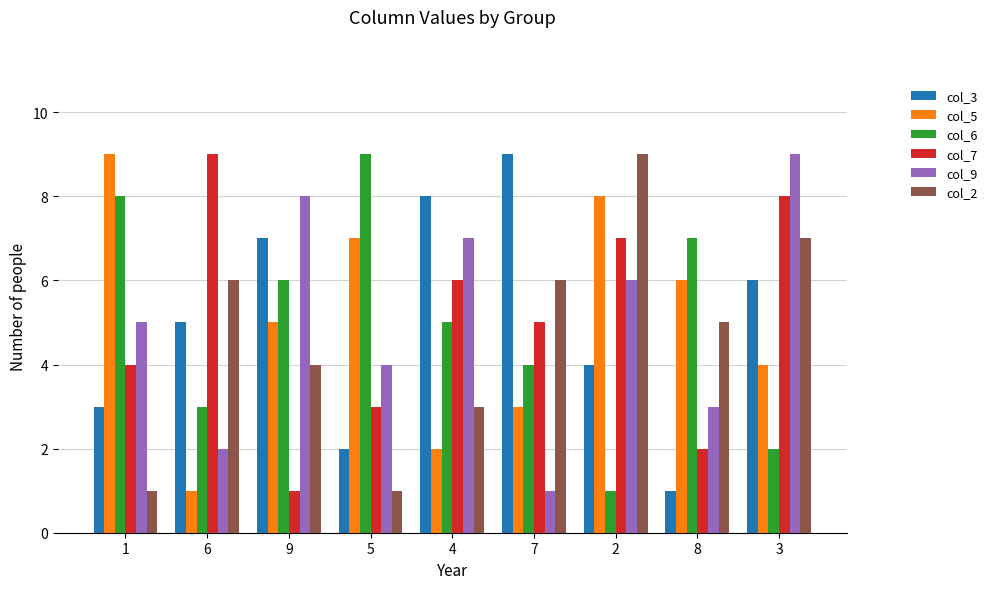

Between 1 and 5, which series saw the biggest shift?

col_5